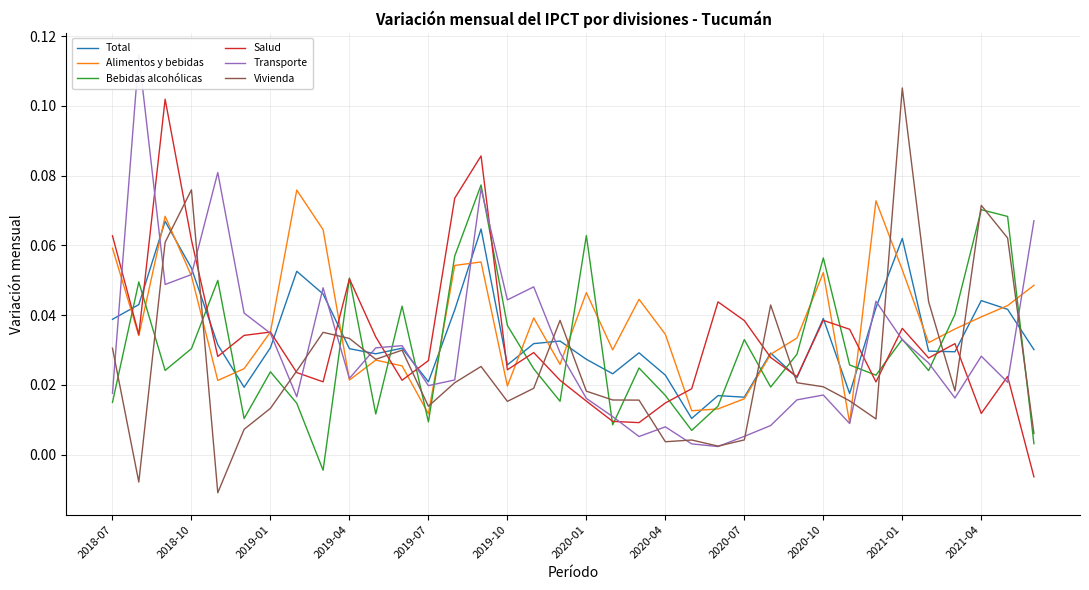

Where does the Bebidas alcohólicas series first go above 0?

2018-07